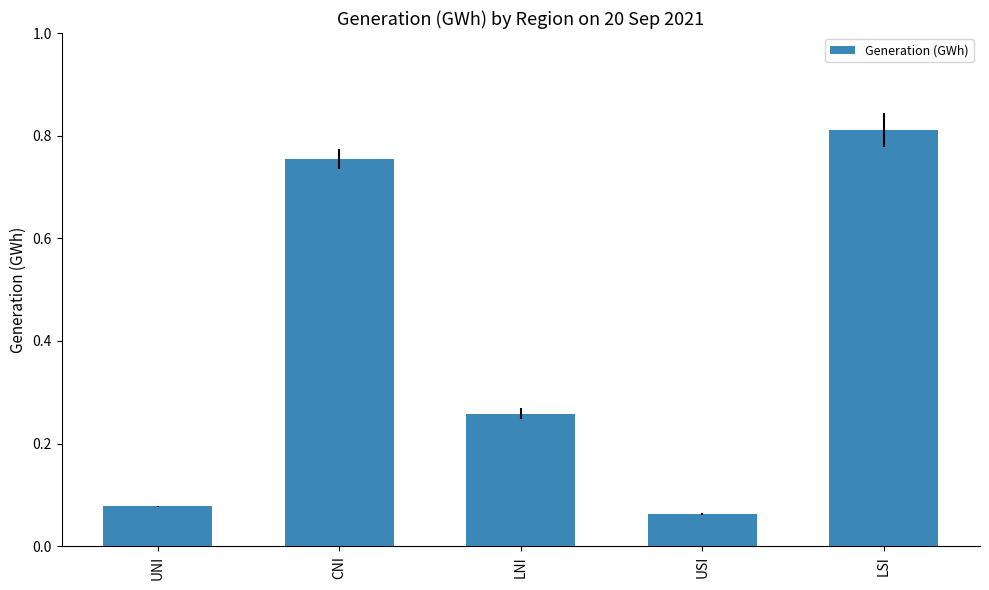

What is the sum of all values?

2.0